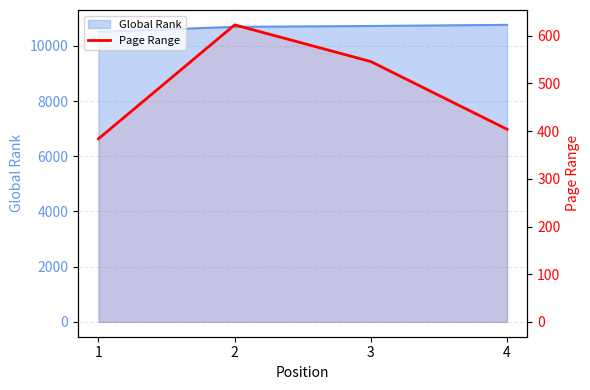

At which label does the data first exceed 546?

2